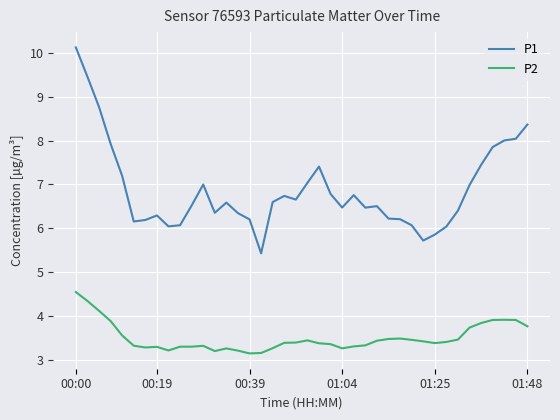

True or false: P1 and P2 intersect in this chart.

False